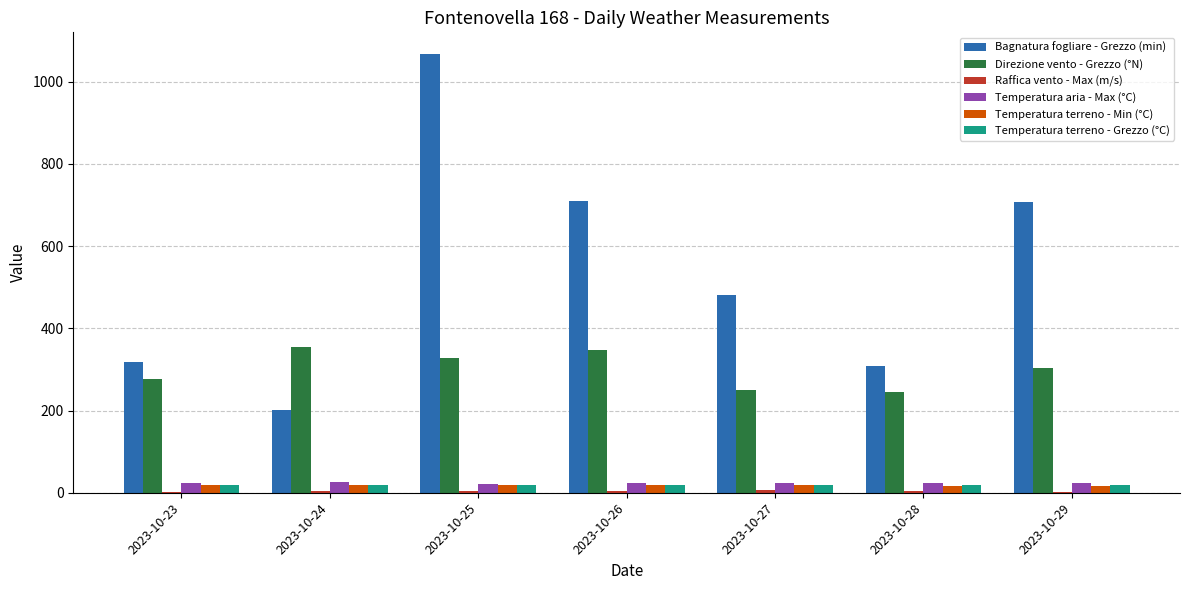

What is the maximum value shown in the chart?

1066.7